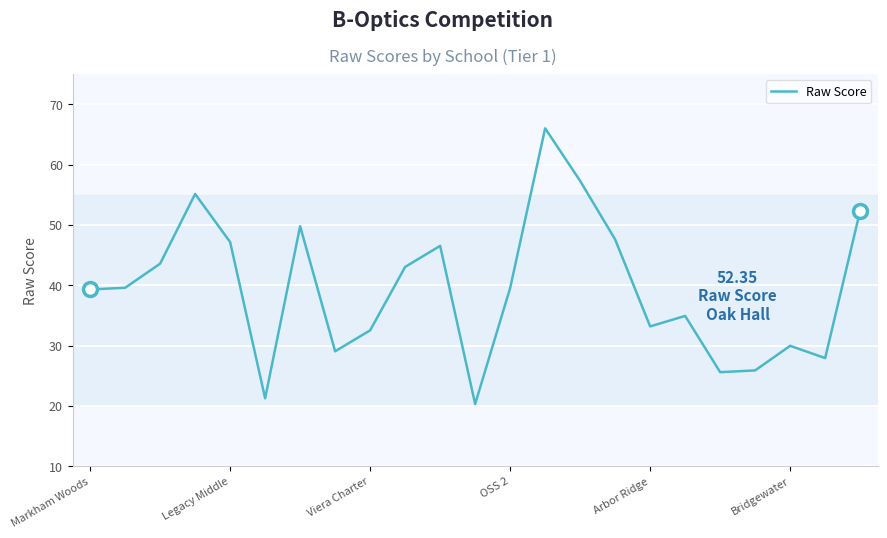

What is the smallest value displayed?

20.3